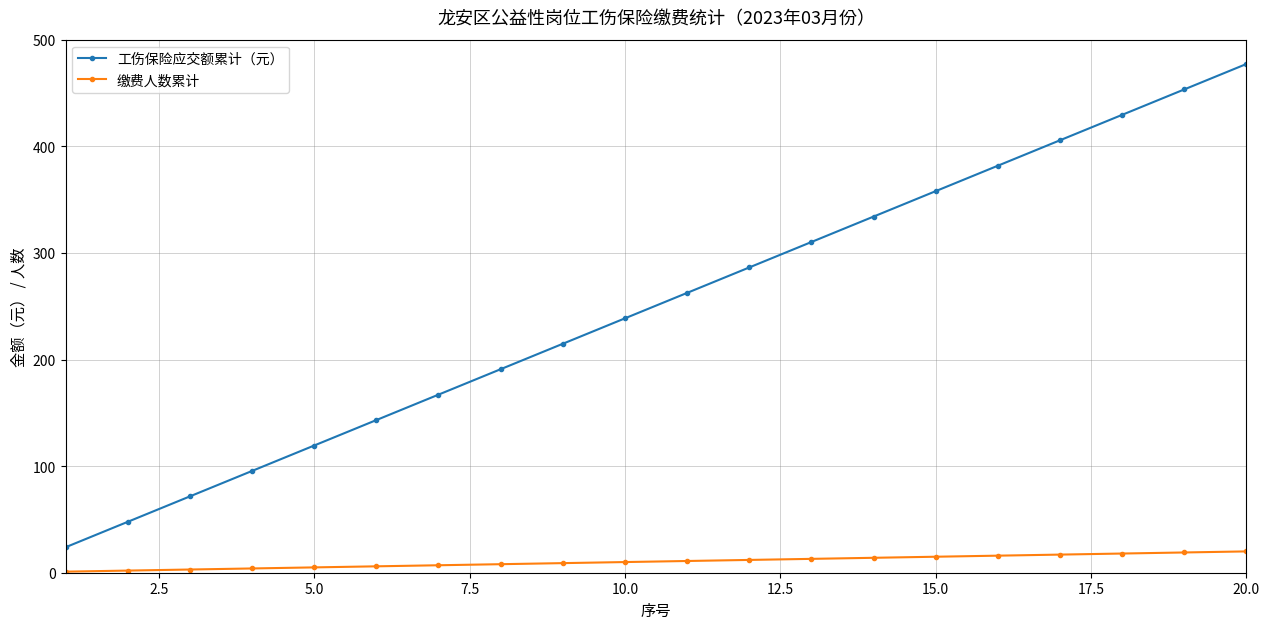

What is the average value of the 工伤保险应交额累计（元） series?

250.5